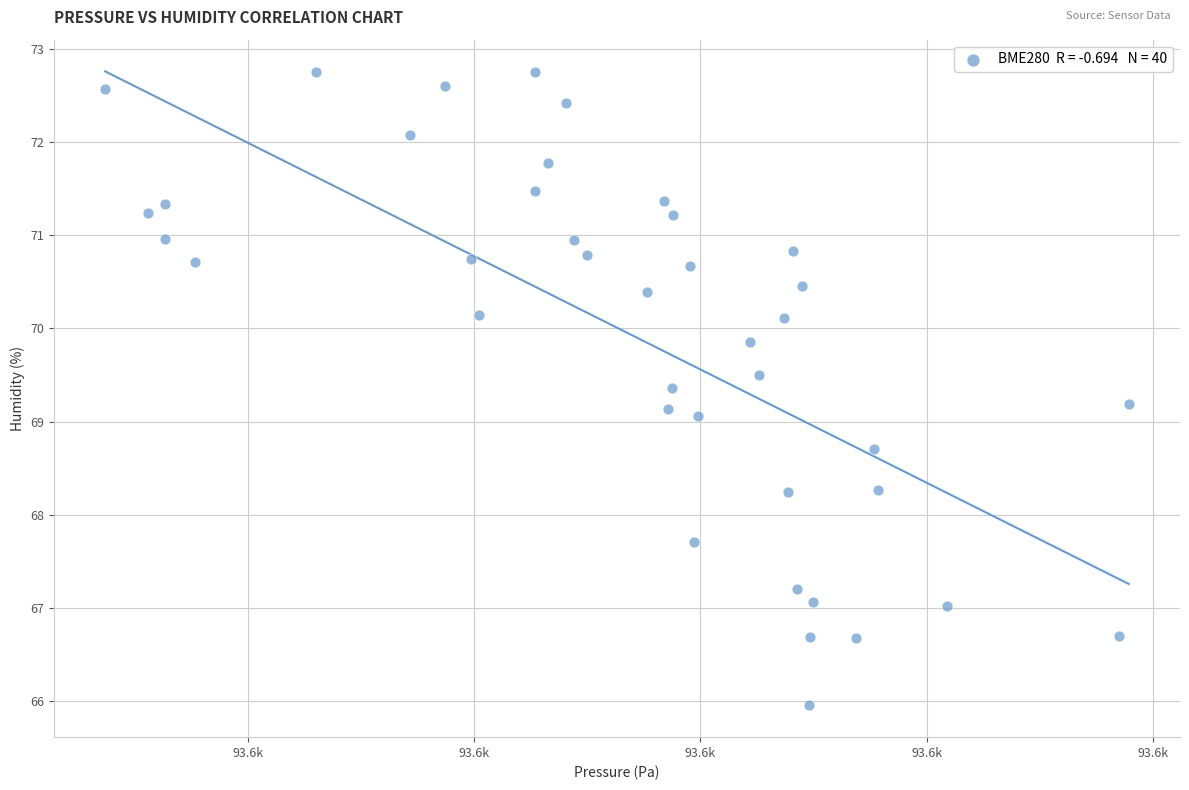

What is the range of X values (max minus min)?

90.4